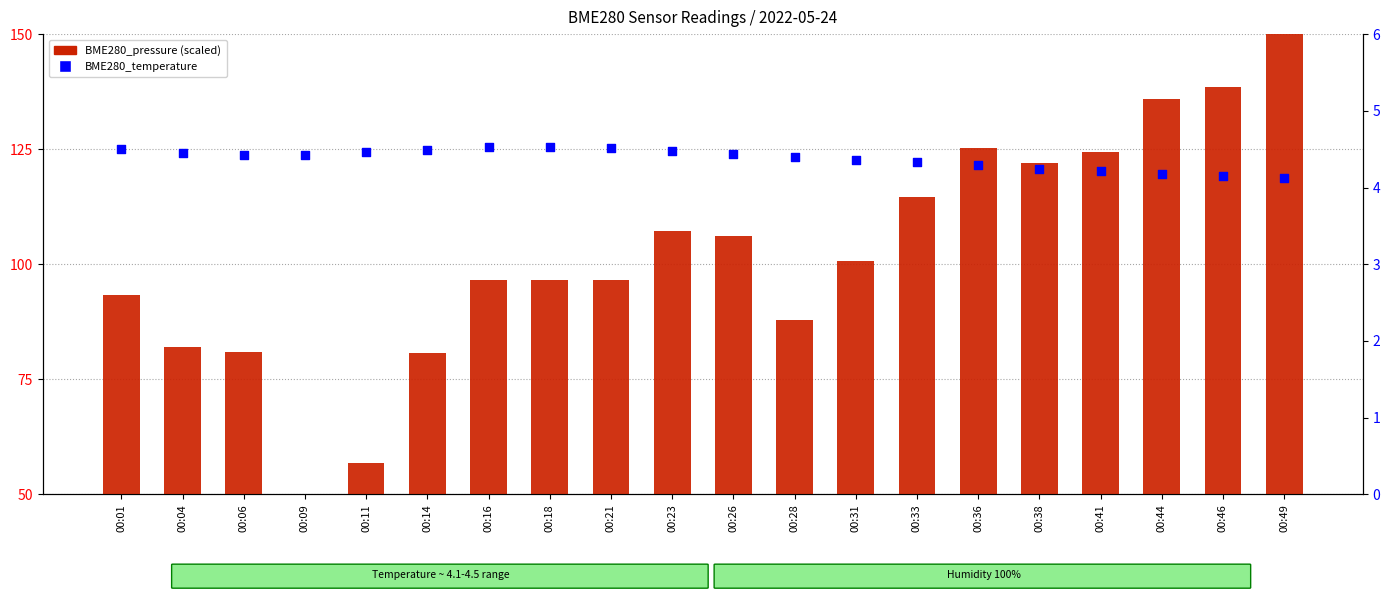

Which series reaches the minimum Y coordinate?

BME280_temperature